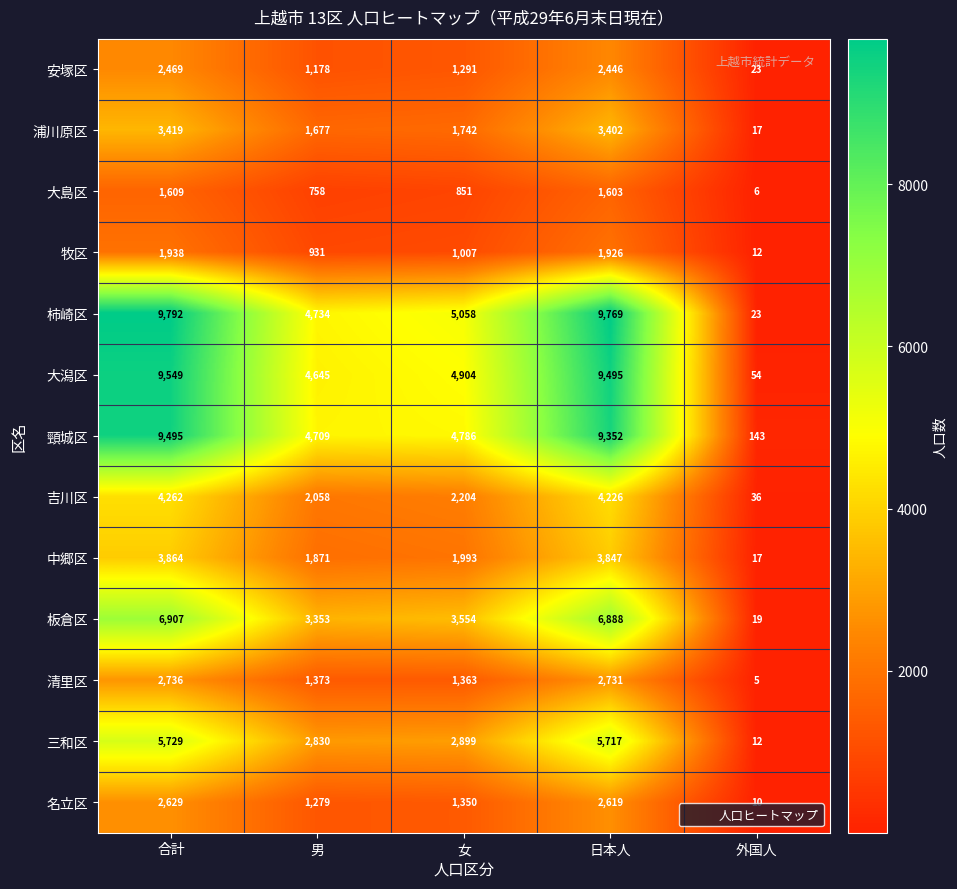

What is the sum of all 安塚区 values?

7407